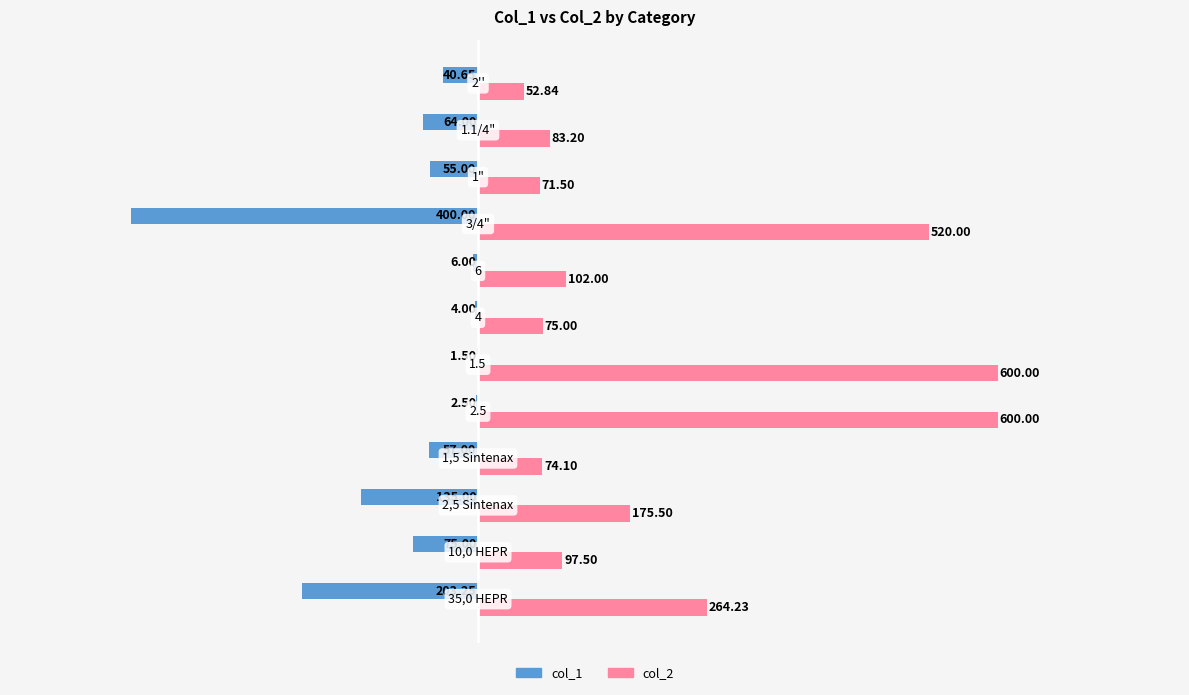

What are all the series names shown in the legend?

col_1, col_2